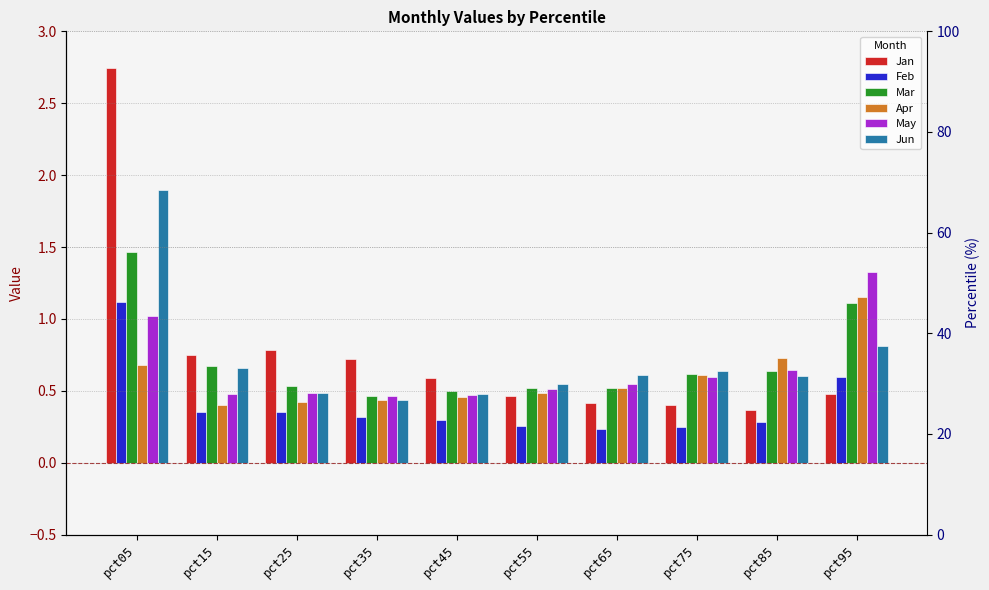

Is it true that Apr equals 0.2 at pct55?

False